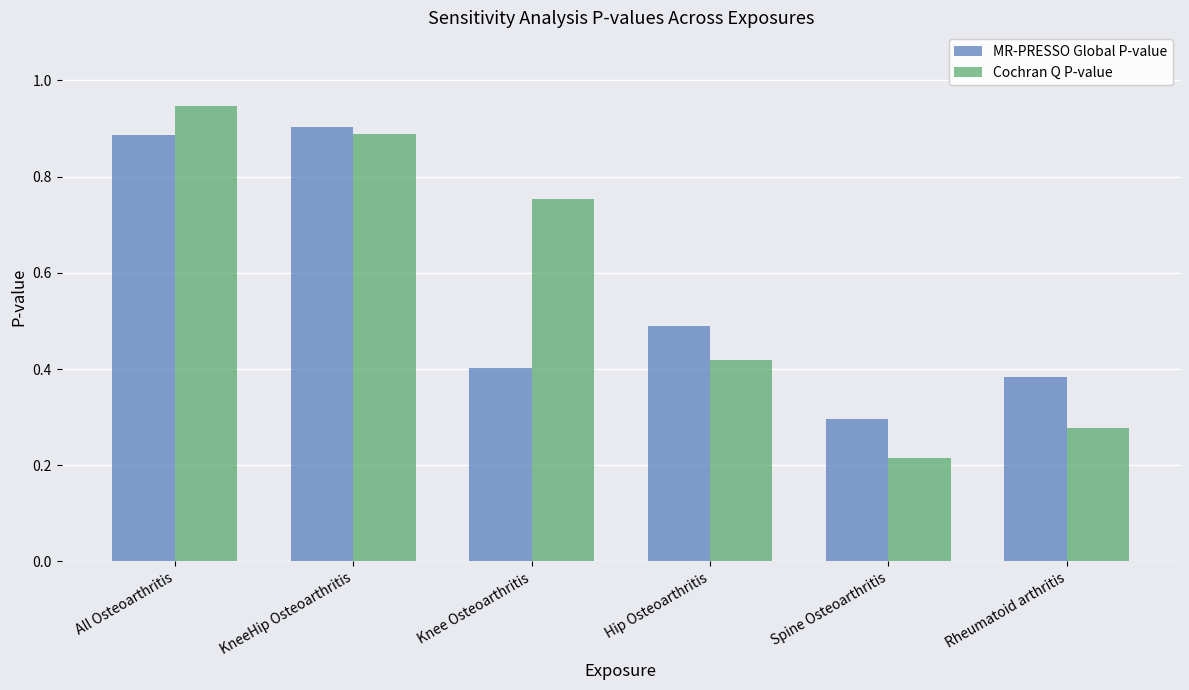

Which category has the lowest value in the Cochran Q P-value series?

Spine Osteoarthritis